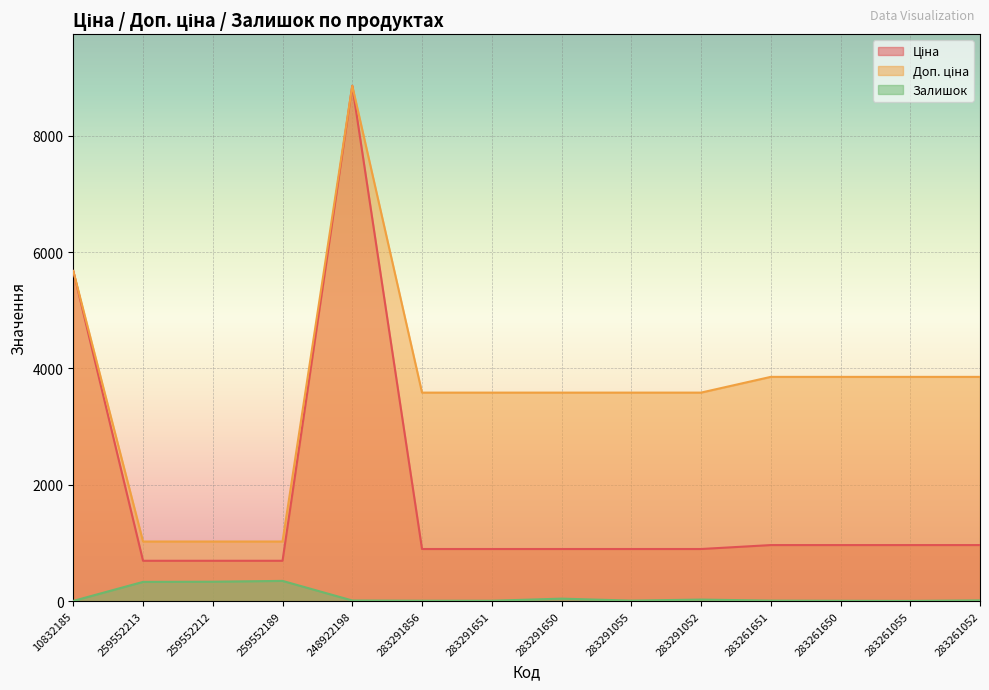

What is the difference between the maximum and minimum values in the Ціна series?

8162.9